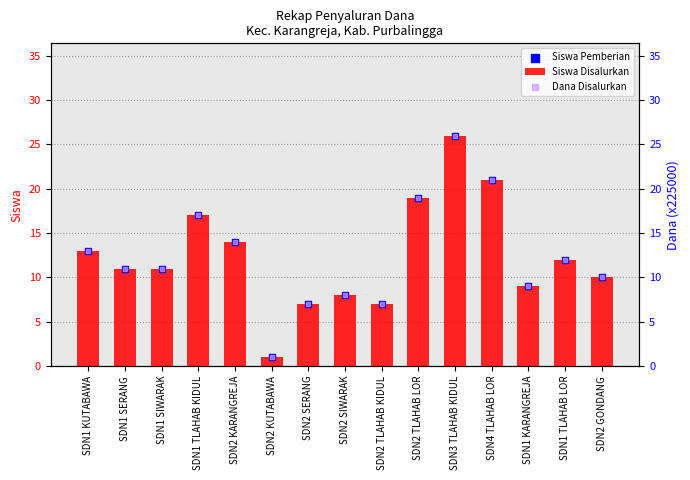

What is the total value across all series at SDN4 TLAHAB LOR?

63